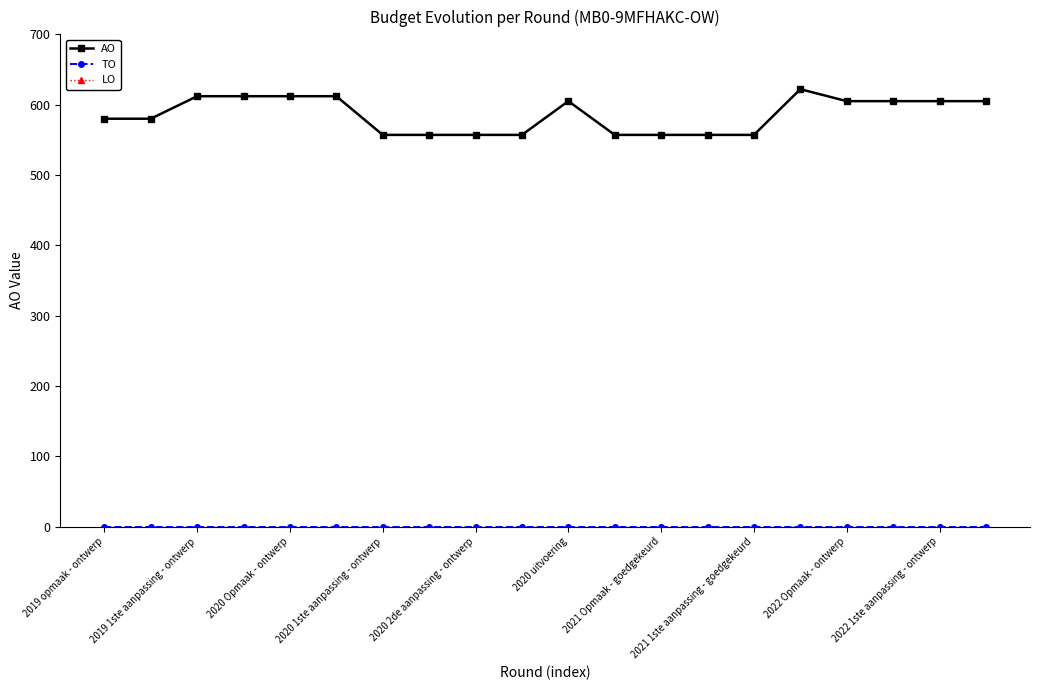

Is this an area chart (filled region under the line)?

No